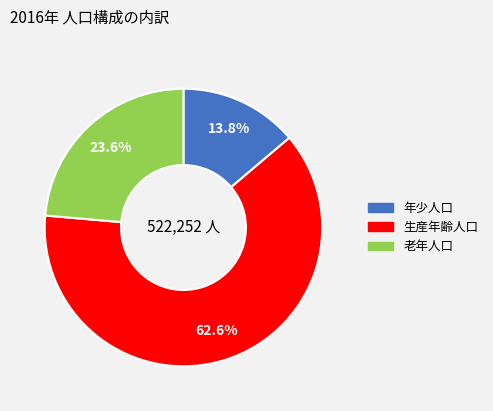

Which category has the smallest portion of the pie?

年少人口